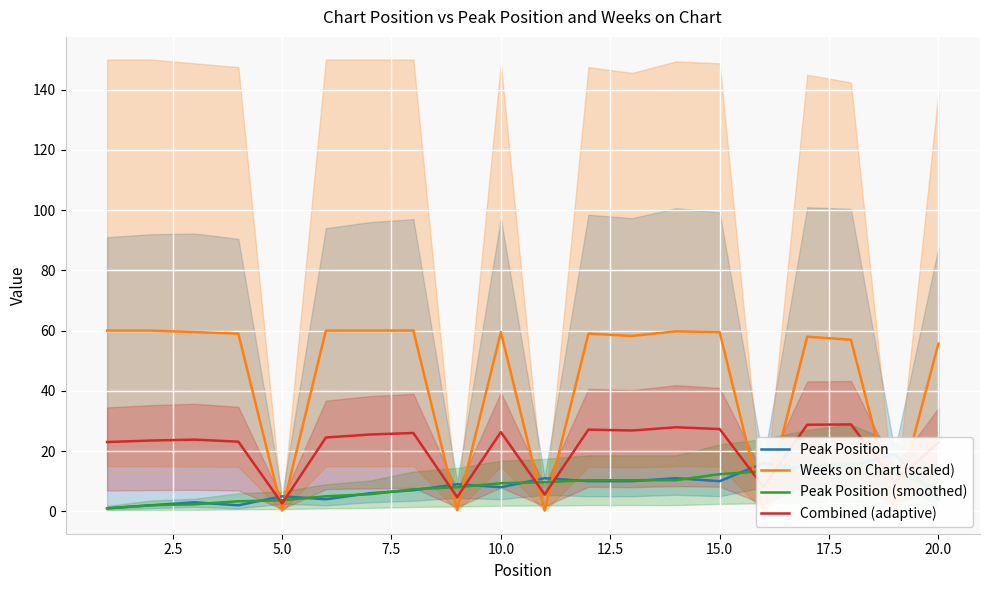

How many data points in Peak Position are above 9?

9